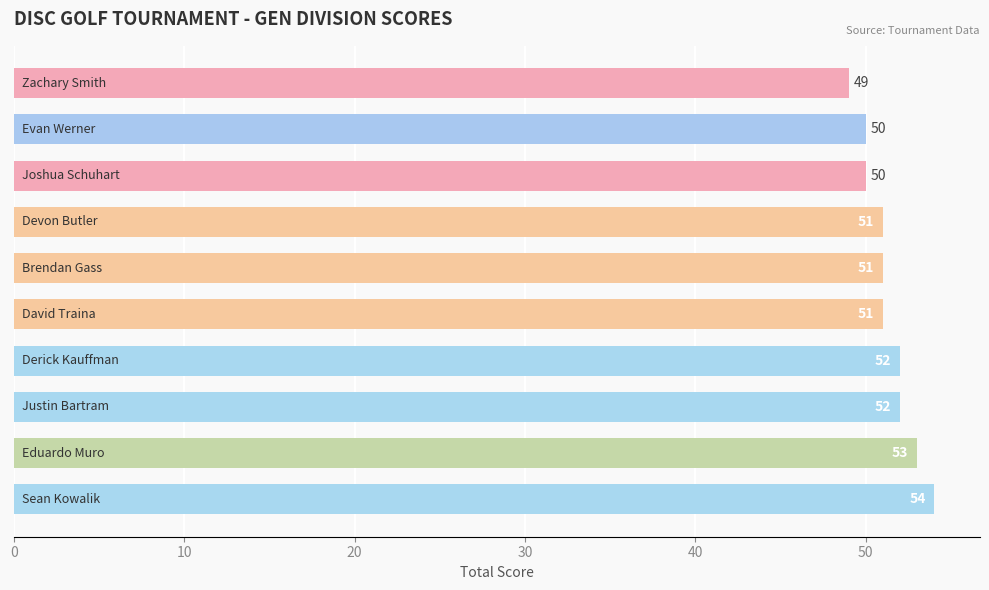

Count the number of categories in the chart.

10